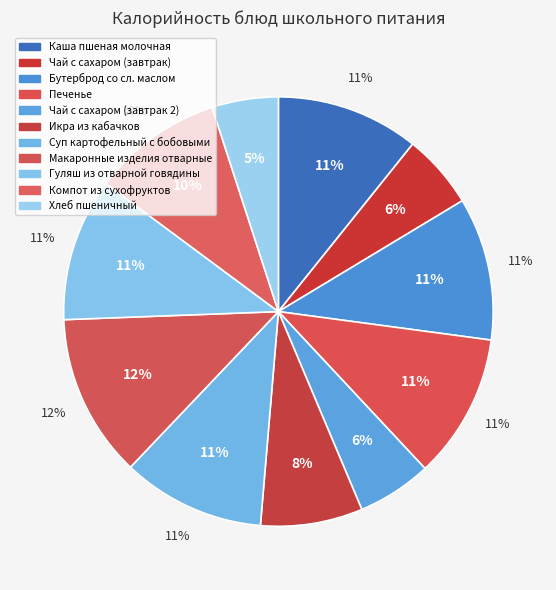

To the nearest percent, what portion does Компот из сухофруктов represent?

10%